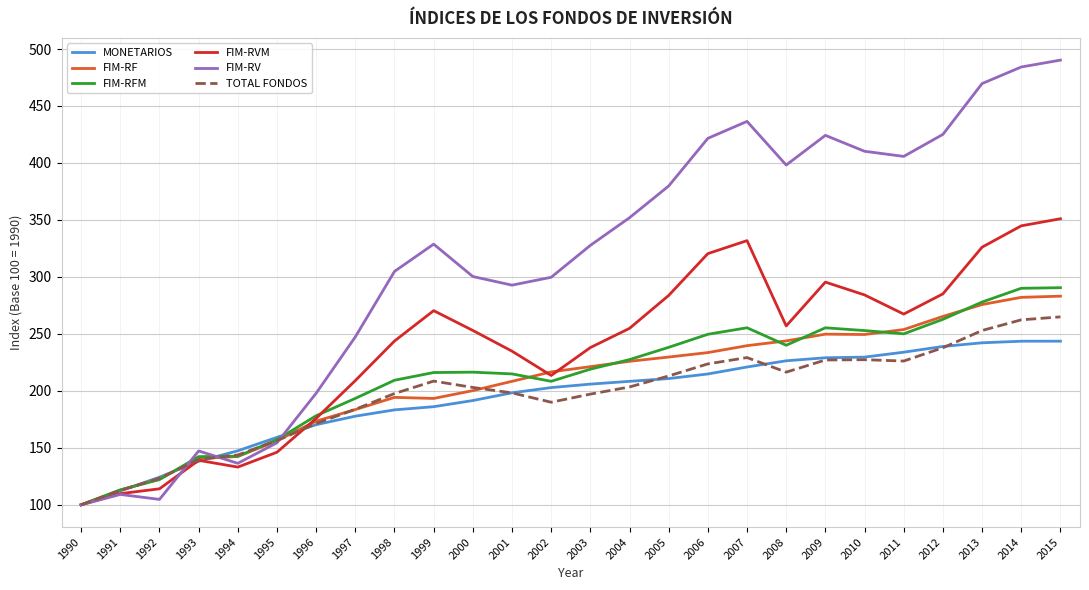

What is the difference between the FIM-RVM values at 2014 and 2010?

60.6